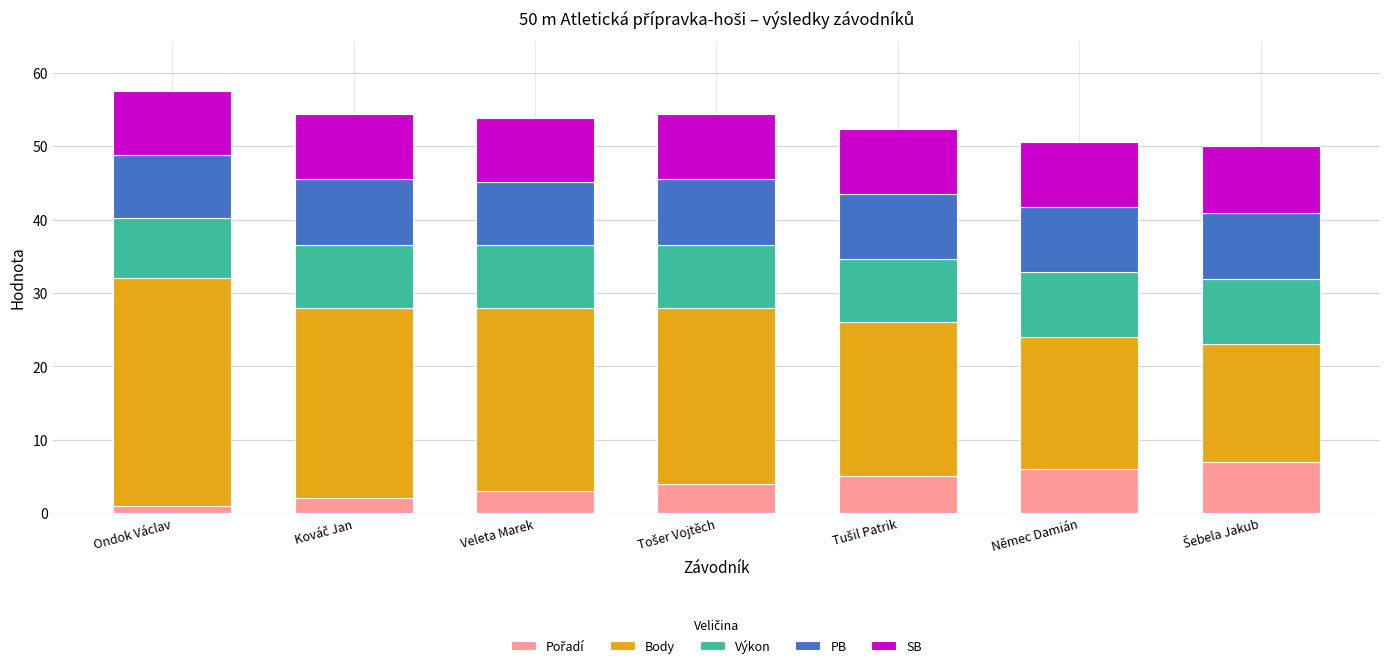

What is the total value across all series at Němec Damián?

50.6